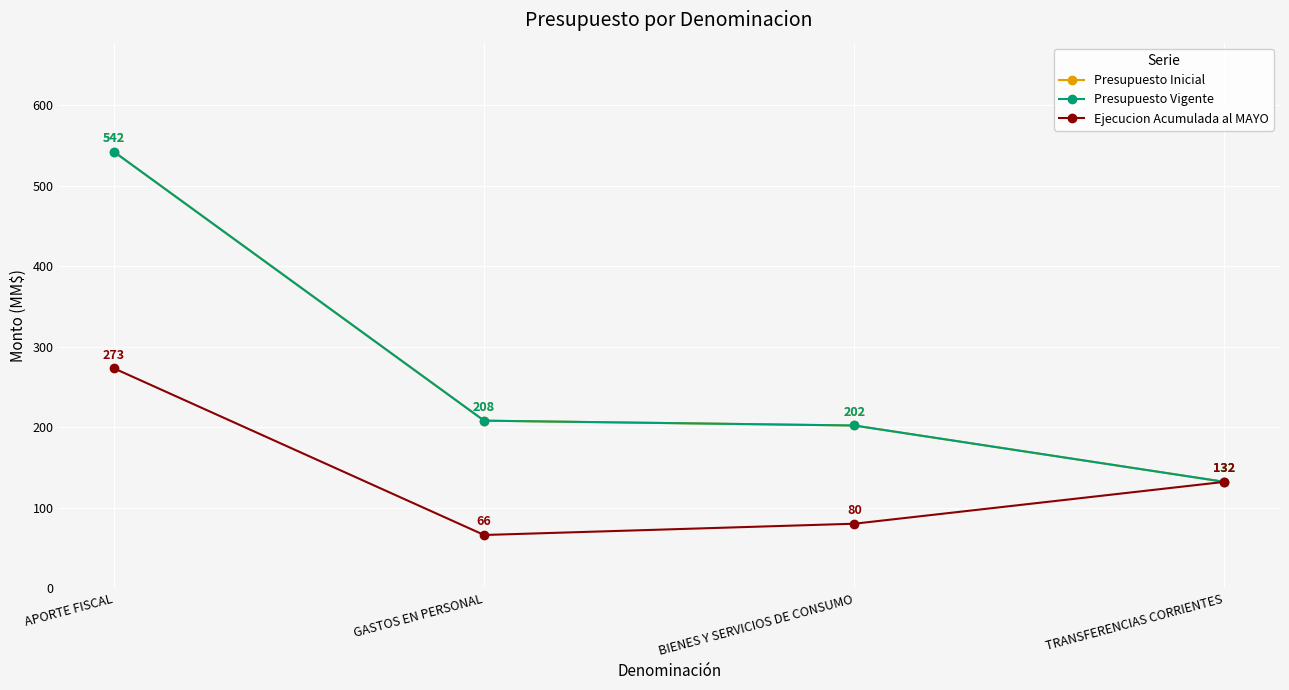

Does the chart have visible grid lines?

Yes